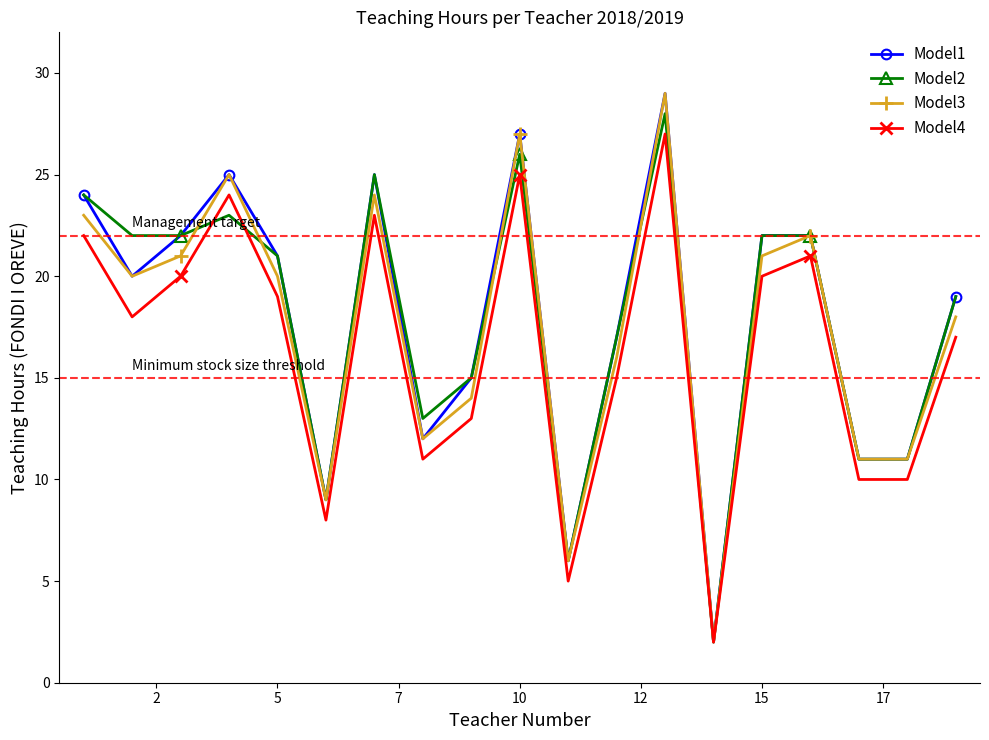

What is the minimum value for Model4?

2